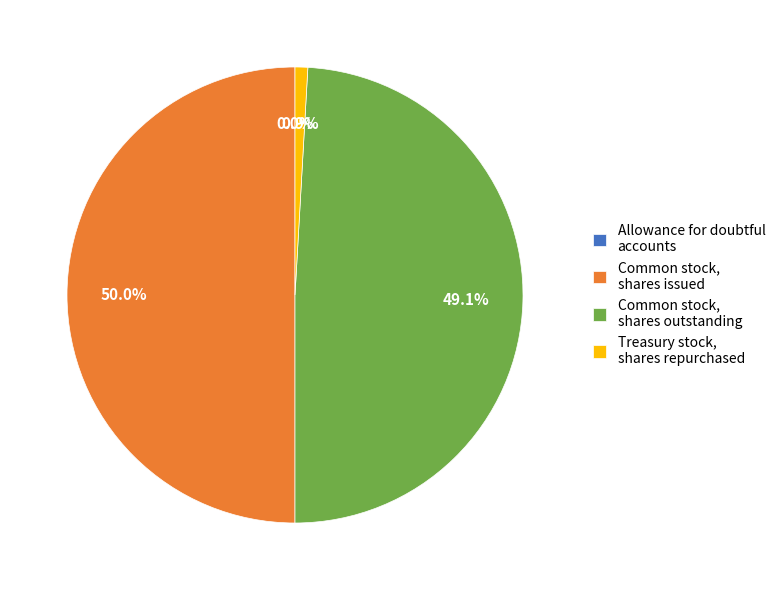

Does Common stock, shares outstanding represent more than half of the total?

No